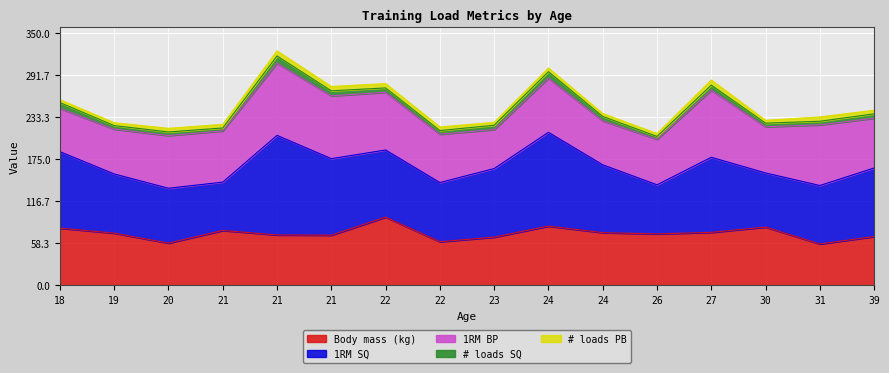

Reading left to right, extract all data points from this chart.

Body mass (kg): 79.2	72.3	58.5	76.0	69.8	69.5	94.5	60.4	66.8	82.0	73.0	71.3	73.4	80.7	57.3	67.6
1RM SQ: 106.0	82.0	76.0	67.0	138.0	106.0	93.0	82.0	95.0	130.0	94.0	68.0	104.0	75.0	81.0	95.0
1RM BP: 60.0	62.0	73.0	71.0	100.0	87.0	80.0	67.0	54.0	75.0	61.0	63.0	93.0	64.0	84.0	69.0
# loads SQ: 8.0	5.0	5.0	4.0	10.0	7.0	6.0	5.0	6.0	9.0	6.0	4.0	7.0	5.0	5.0	6.0
# loads PB: 4.0	4.0	5.0	5.0	7.0	6.0	6.0	5.0	4.0	5.0	4.0	4.0	7.0	4.0	6.0	5.0